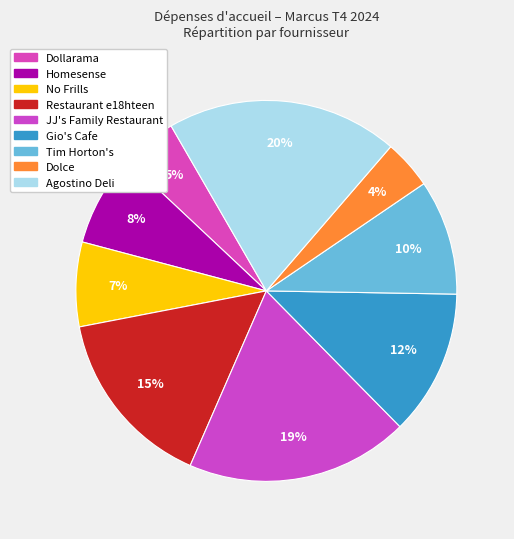

What portion of the pie excludes Tim Horton's?

90.2%